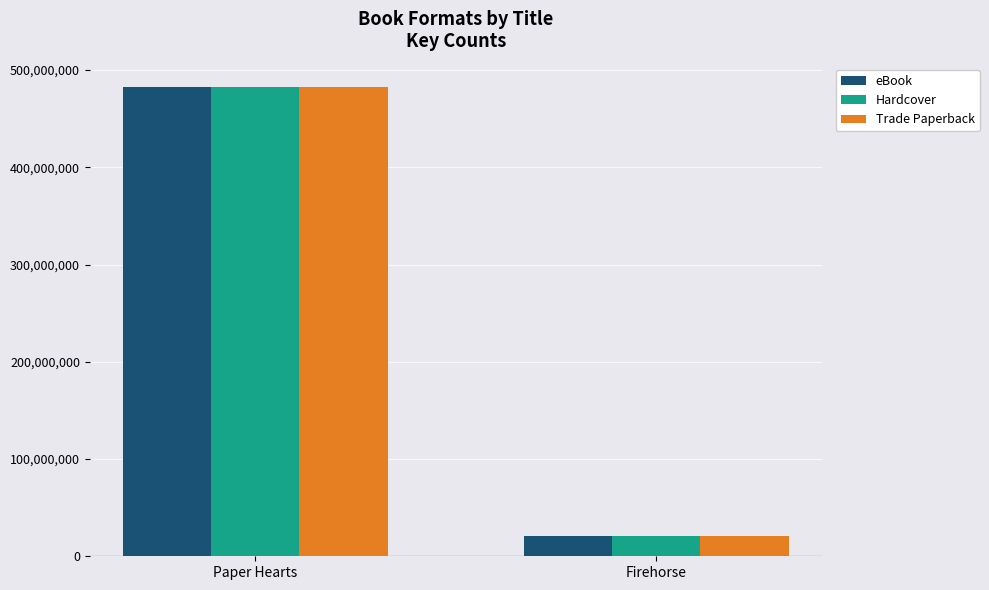

Are the bars horizontal?

No